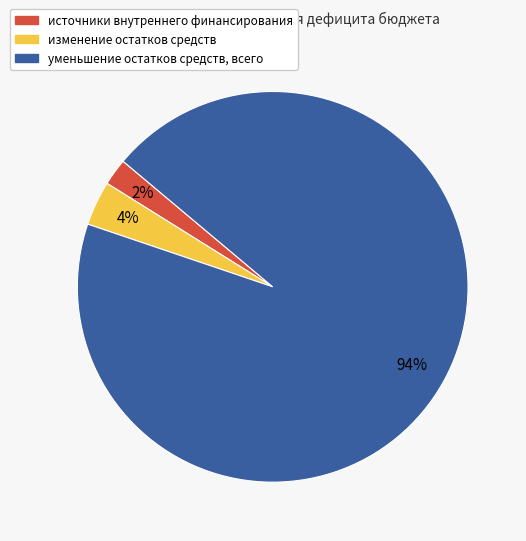

To the nearest percent, what portion does изменение остатков средств represent?

4%